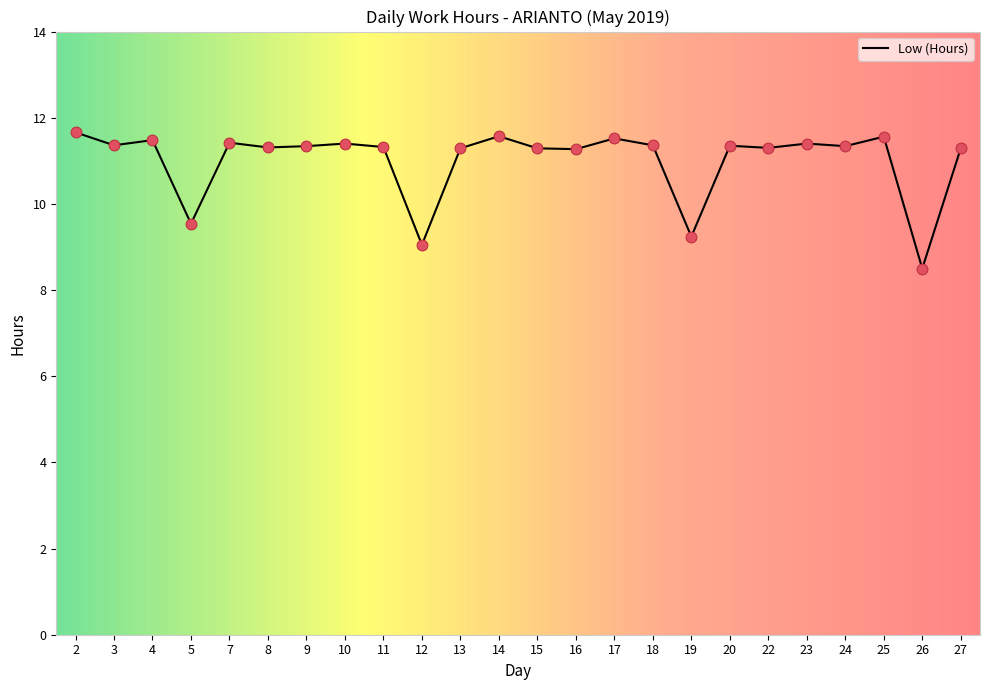

What is the ratio of the value at 10 to the value at 5?

1.2